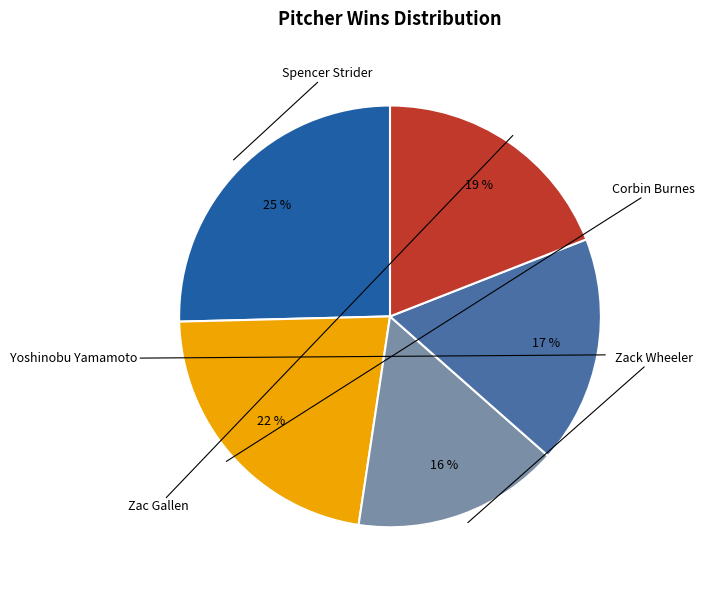

To the nearest percent, what is the average slice percentage?

20%